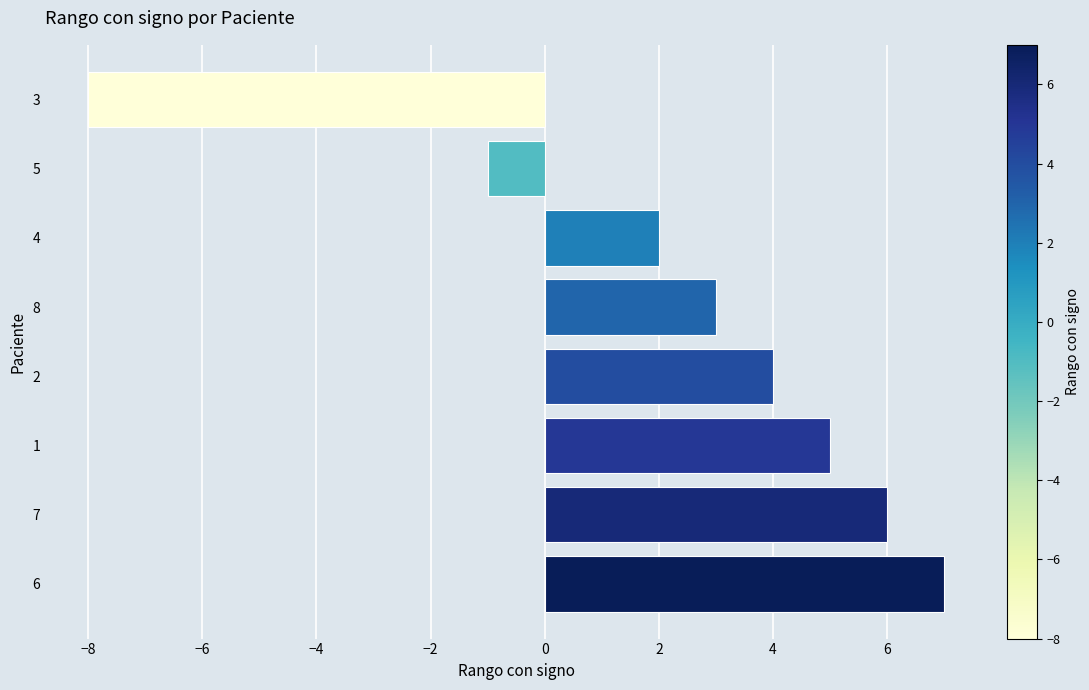

How many values are above zero?

6